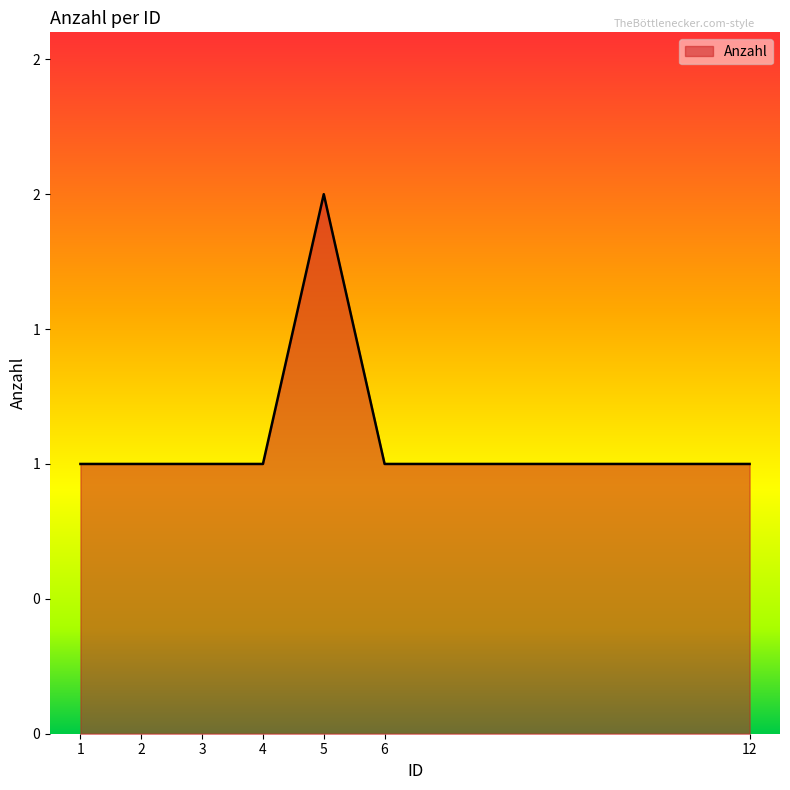

Rank the categories by value from lowest to highest.

1, 2, 3, 4, 6, 12, 5